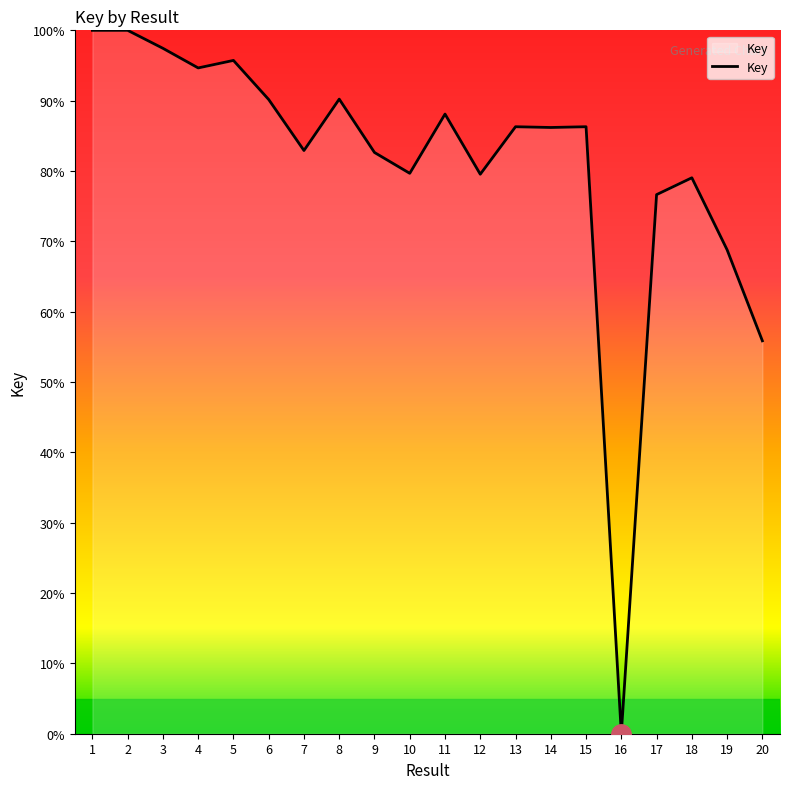

What is the maximum value shown in the chart?

100.0